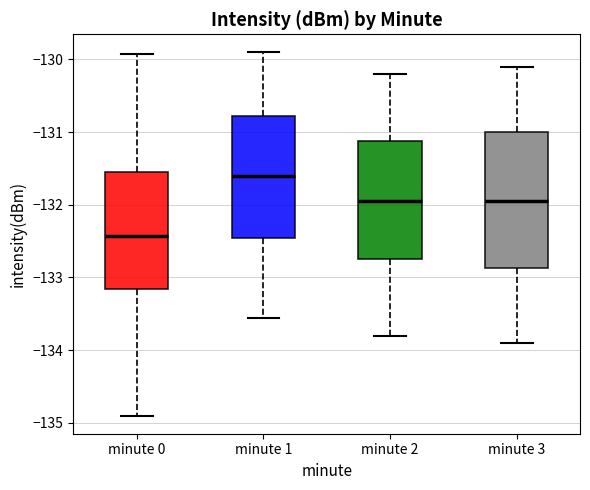

Which box has the lowest median line?

minute 0